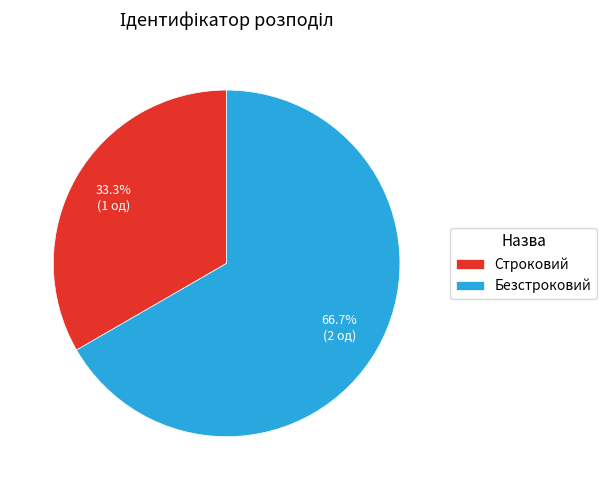

To the nearest percent, what is the average slice percentage?

50%